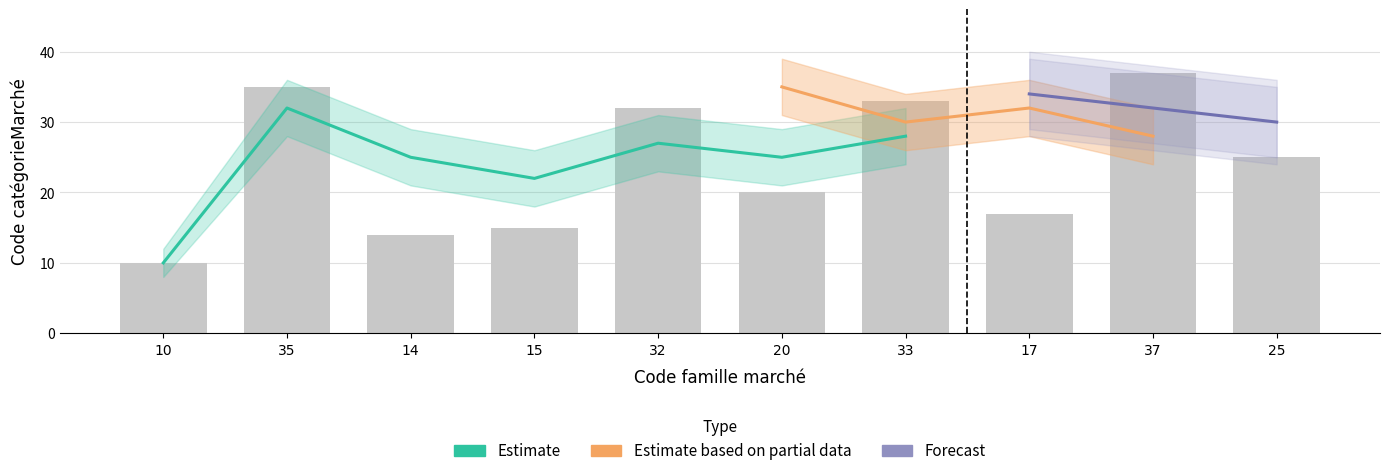

Which has a higher value, 25 or 32?

32